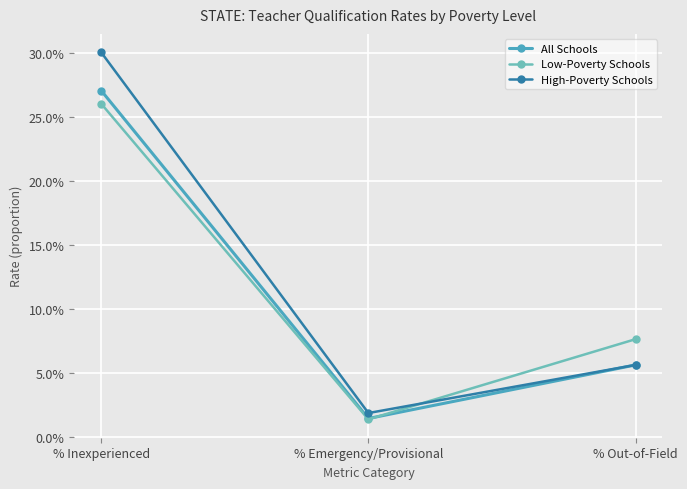

The Low-Poverty Schools series shows 0.1 at % Out-of-Field. True or false?

True